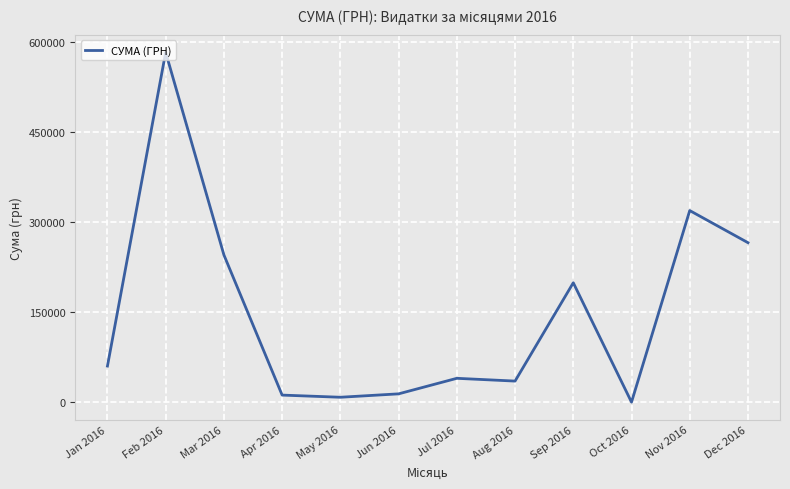

What is the change in value from Jan 2016 to Aug 2016?

-25092.9